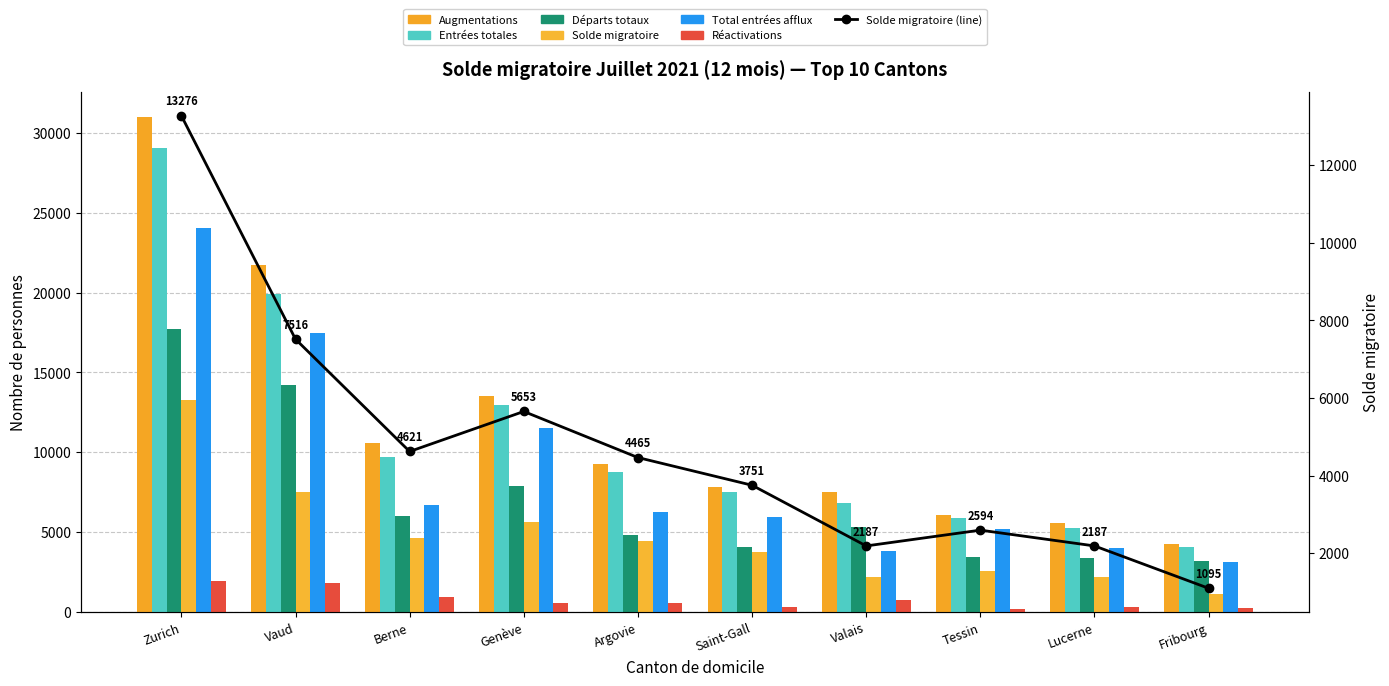

What is the average value of the Départs totaux series?

7004